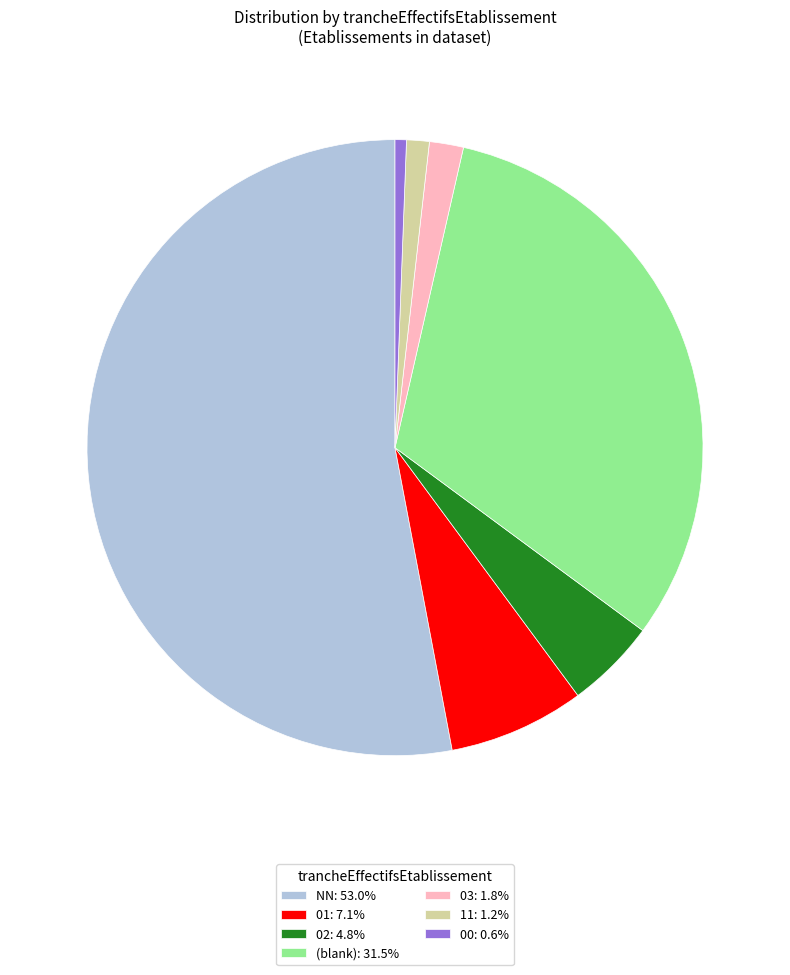

Do 11: 1.2% and 01: 7.1% together represent more than half of the pie?

No